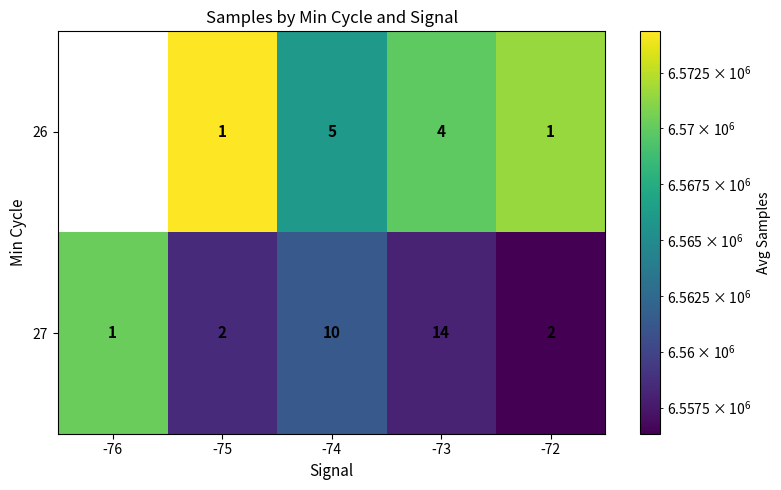

Rank the series at -72 from highest to lowest value.

27, 26